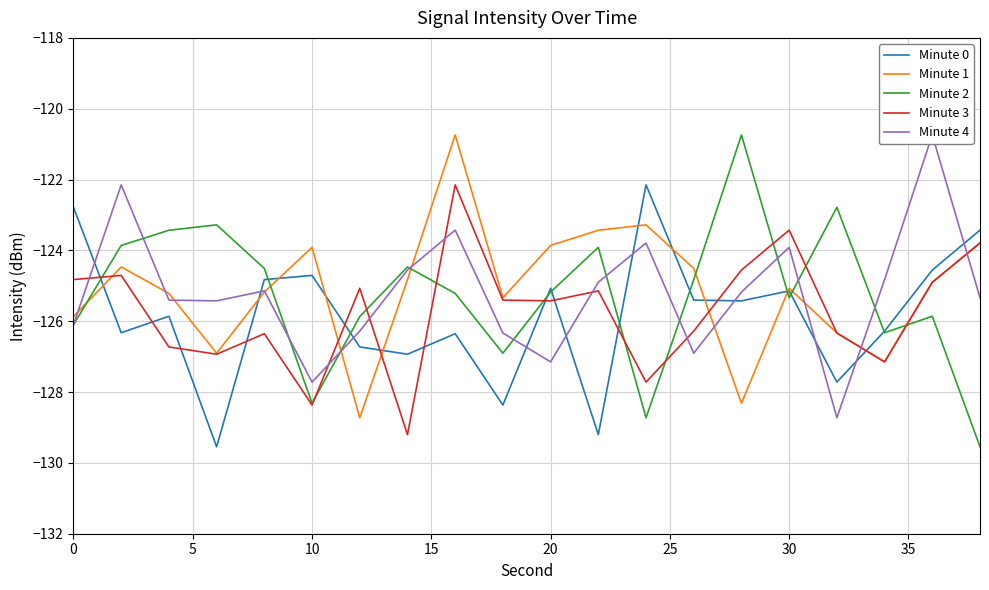

Is this an area chart (filled region under the line)?

No